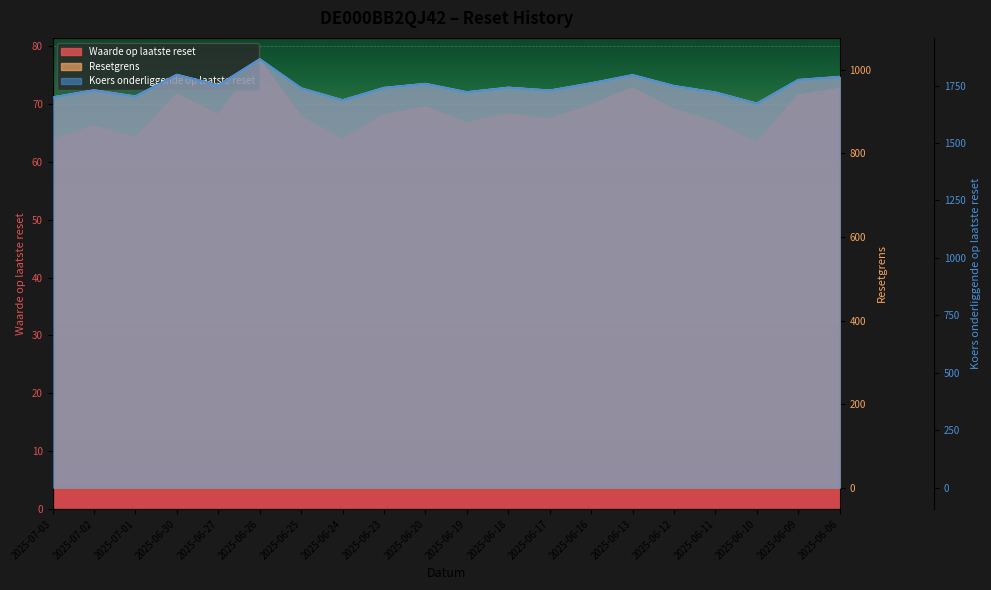

At which label does Resetgrens first exceed 957?

2025-06-30